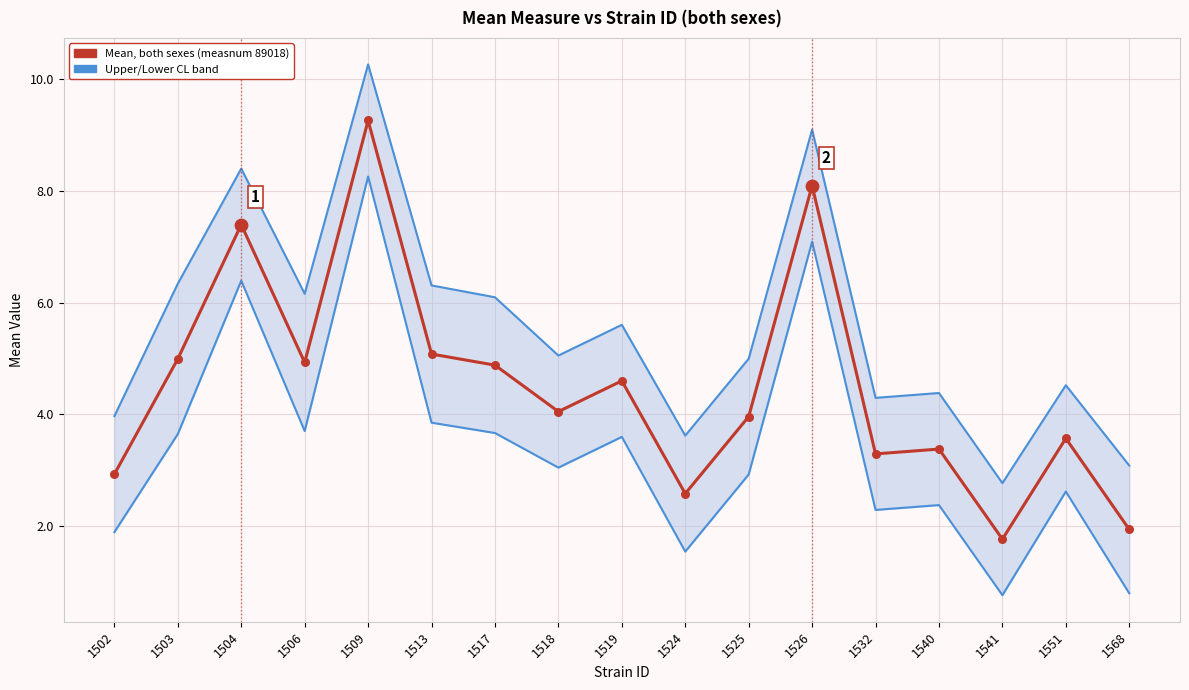

Is the value of Mean (both sexes) at 1518 greater than the value of Upper CL (HPI-style) at 1504?

No